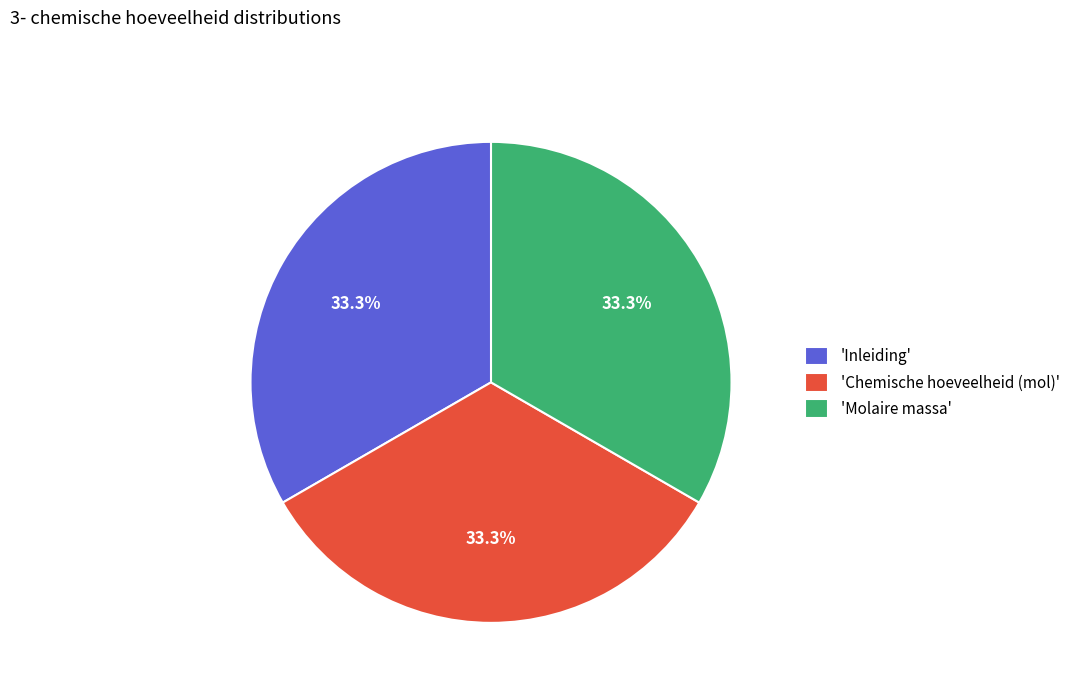

Approximately how many times larger is the value at 'Inleiding' compared to 'Chemische hoeveelheid (mol)'?

1.0